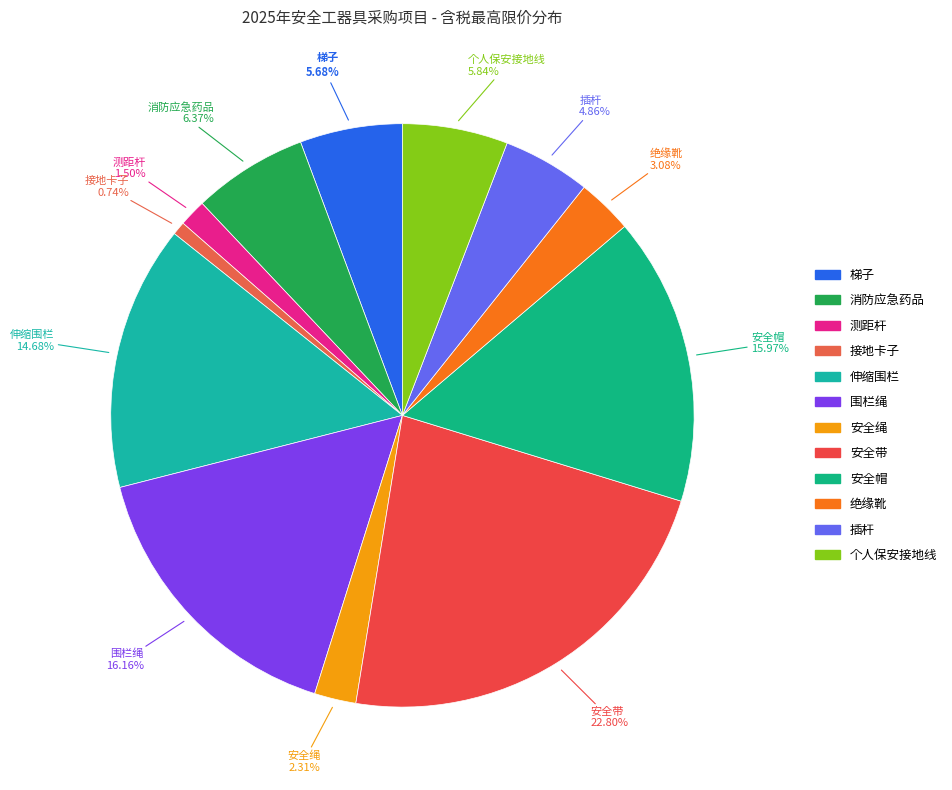

What percentage do 安全带 and 个人保安接地线 together represent?

28.6%